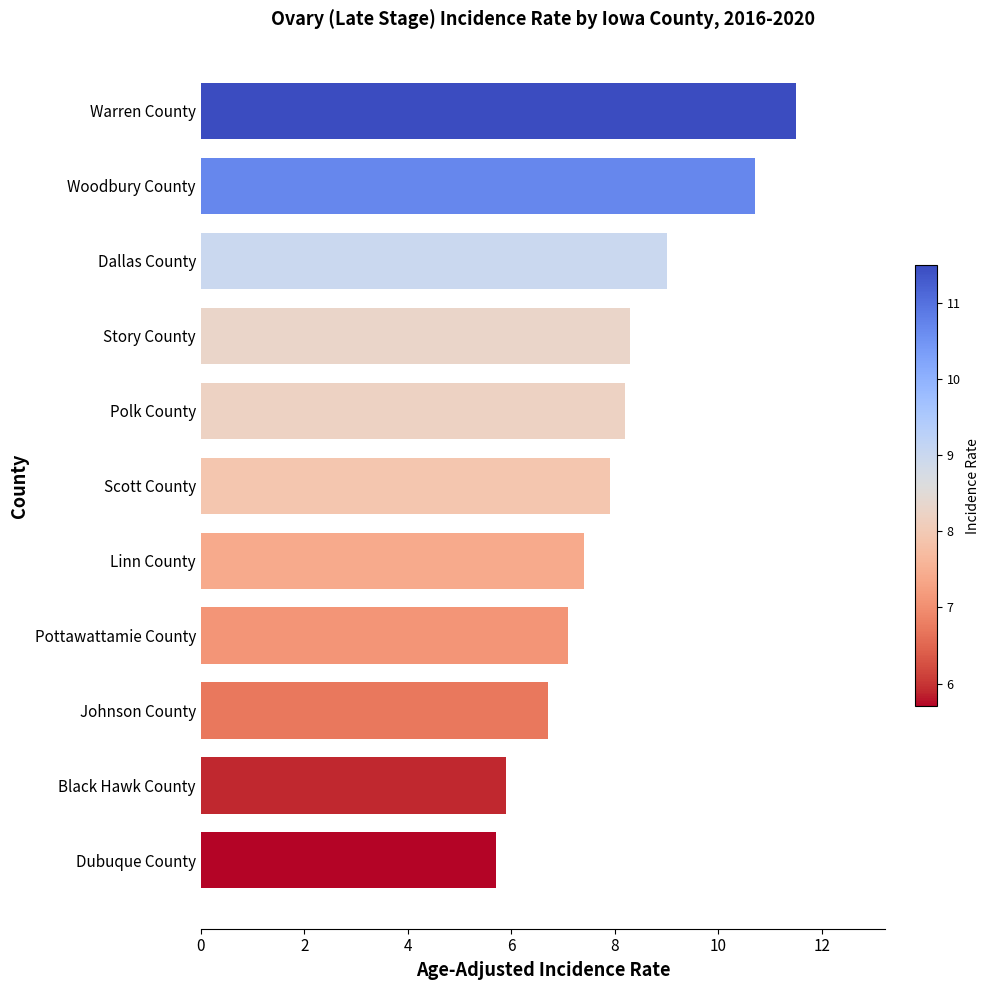

What is the average value?

8.0